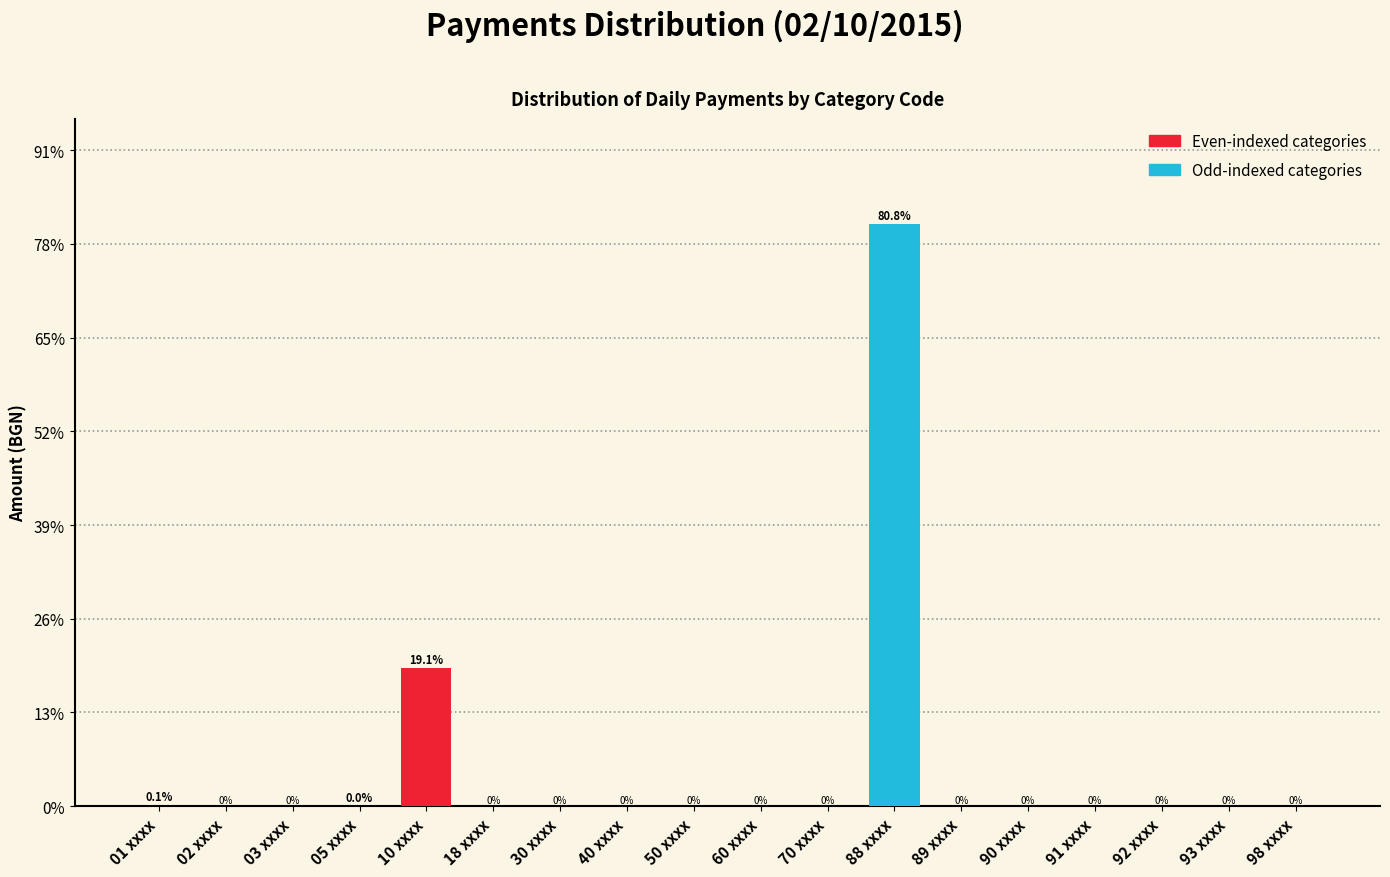

Is it true that the value at 92 xxxx is 0.0?

True